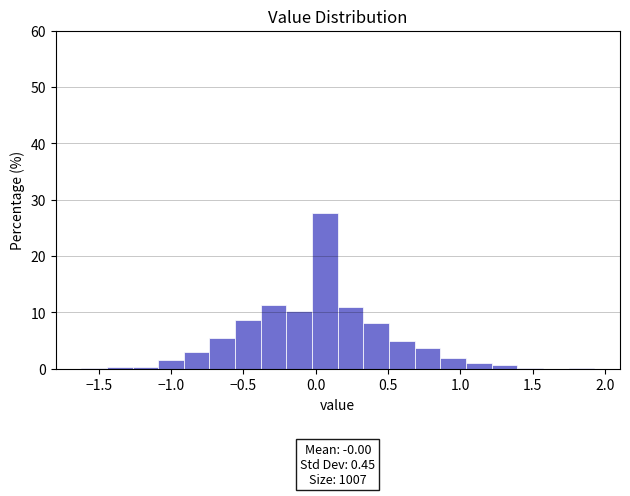

Around what value on the x-axis is the tallest bar? Give the approximate position of its centre, as read against the axis.

0.05